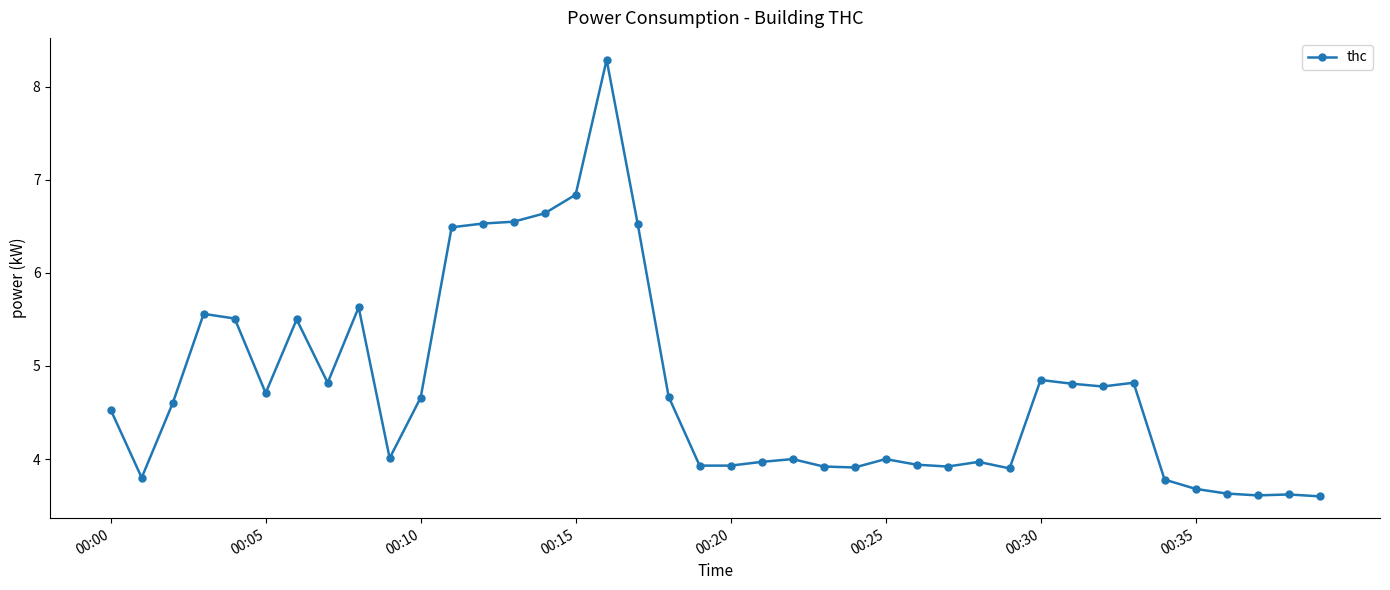

What is the average value?

4.8